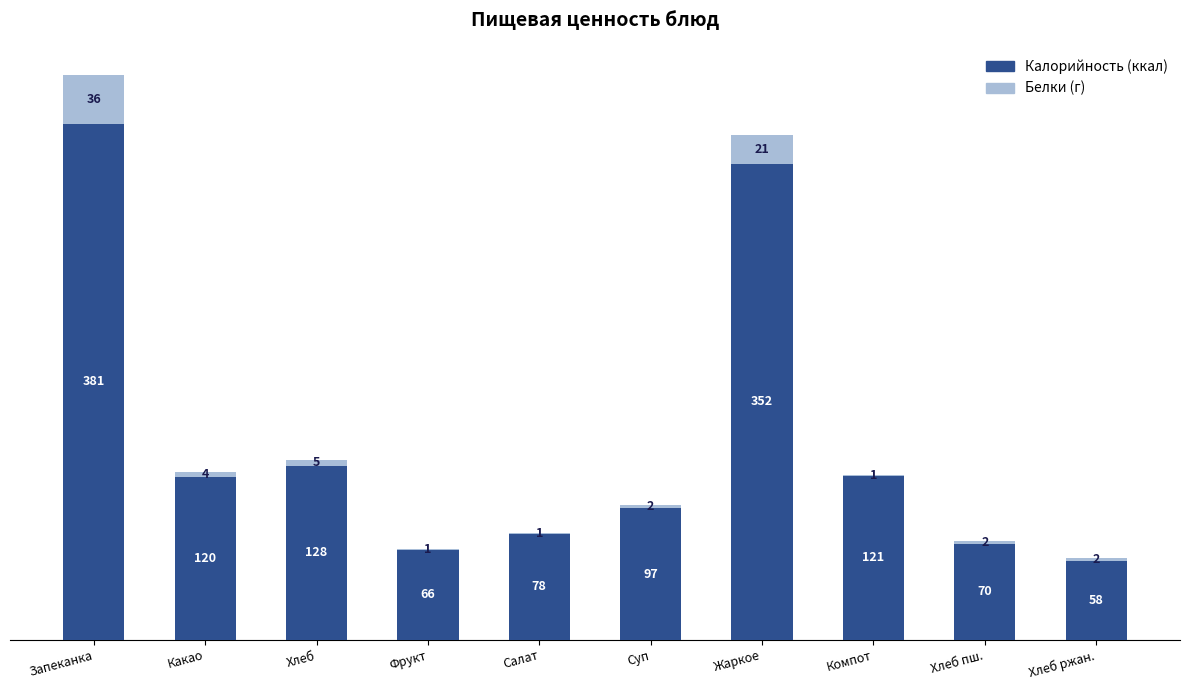

At which category is the sum across all series the highest?

Запеканка